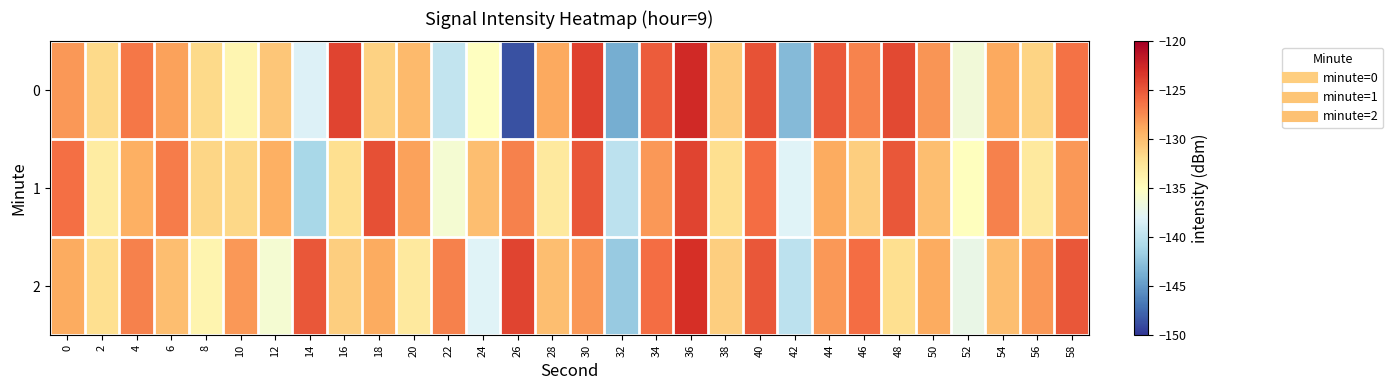

Between 4 and 50, which series saw the biggest shift?

2